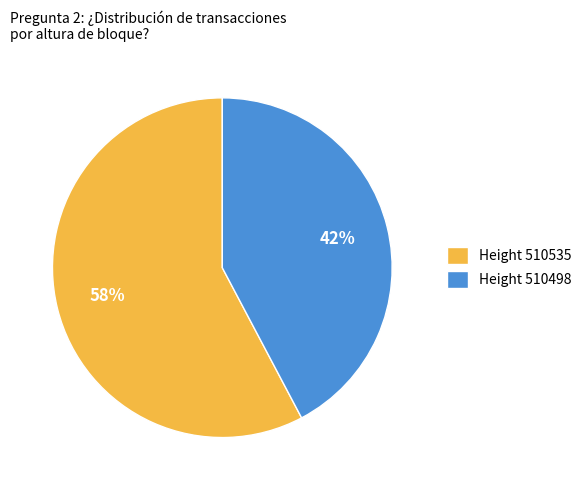

To the nearest percent, what is the combined percentage of Height 510535 and Height 510498?

100%